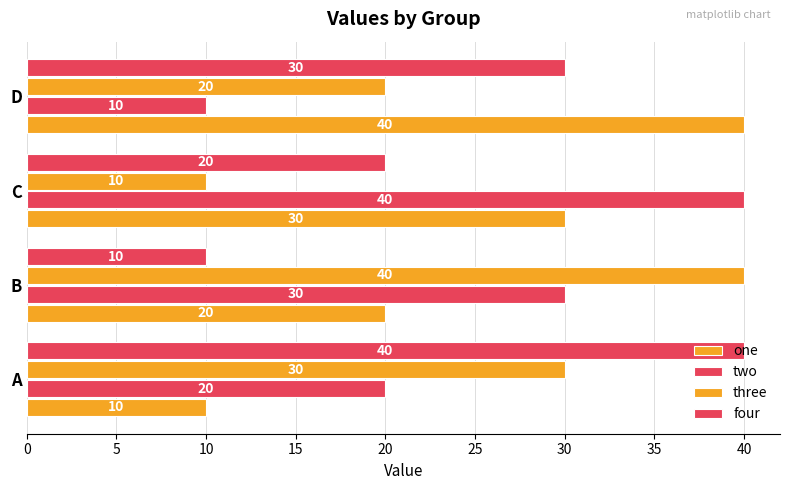

How many values in the three series are below 30?

2